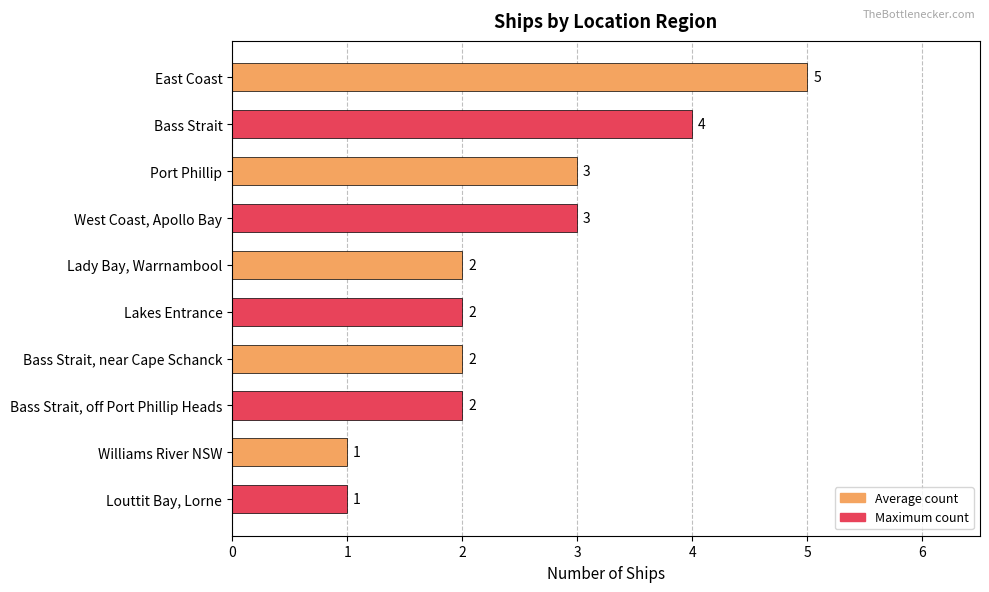

What value does the data have at Bass Strait?

4